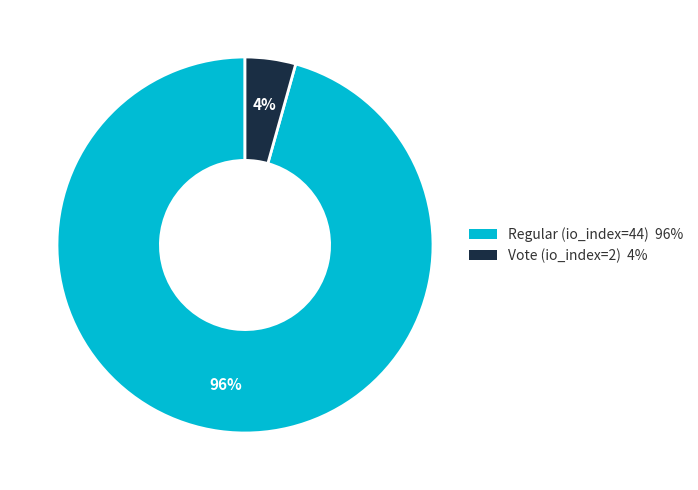

What percentage is the Regular (io_index=44) slice, to the nearest percent?

96%